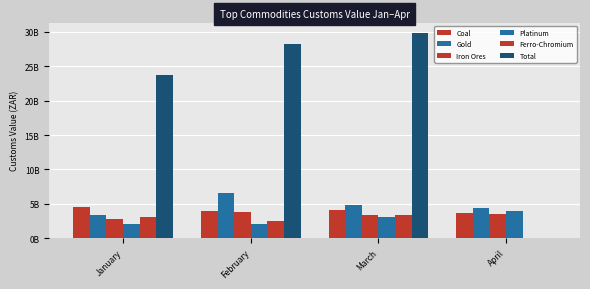

At which label does Ferro-Chromium first exceed 3033372581?

March